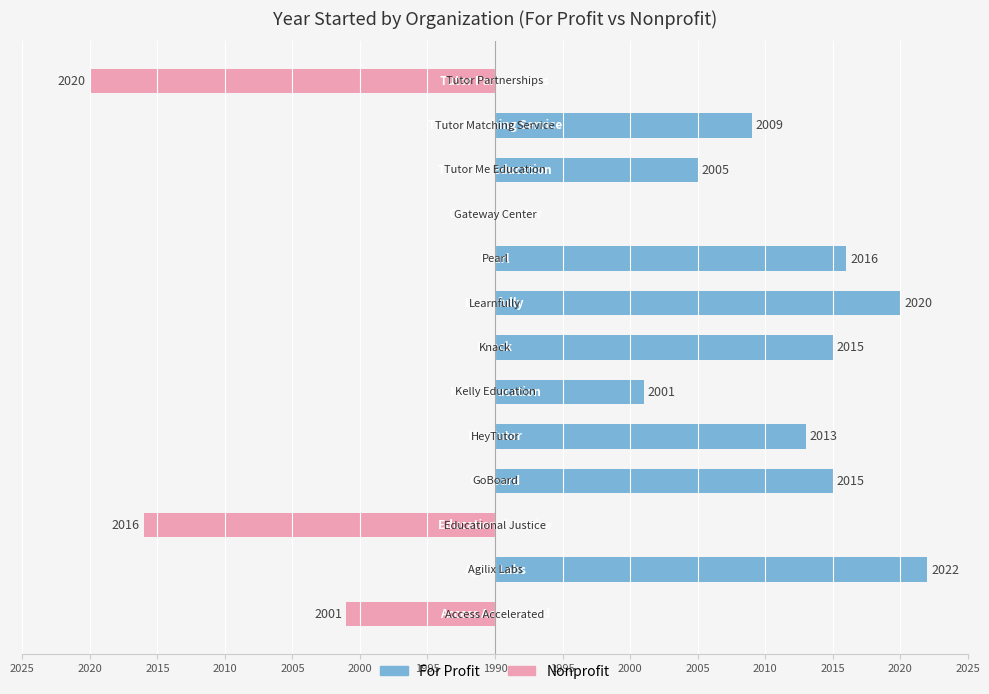

Which series has the largest total across all categories?

For Profit